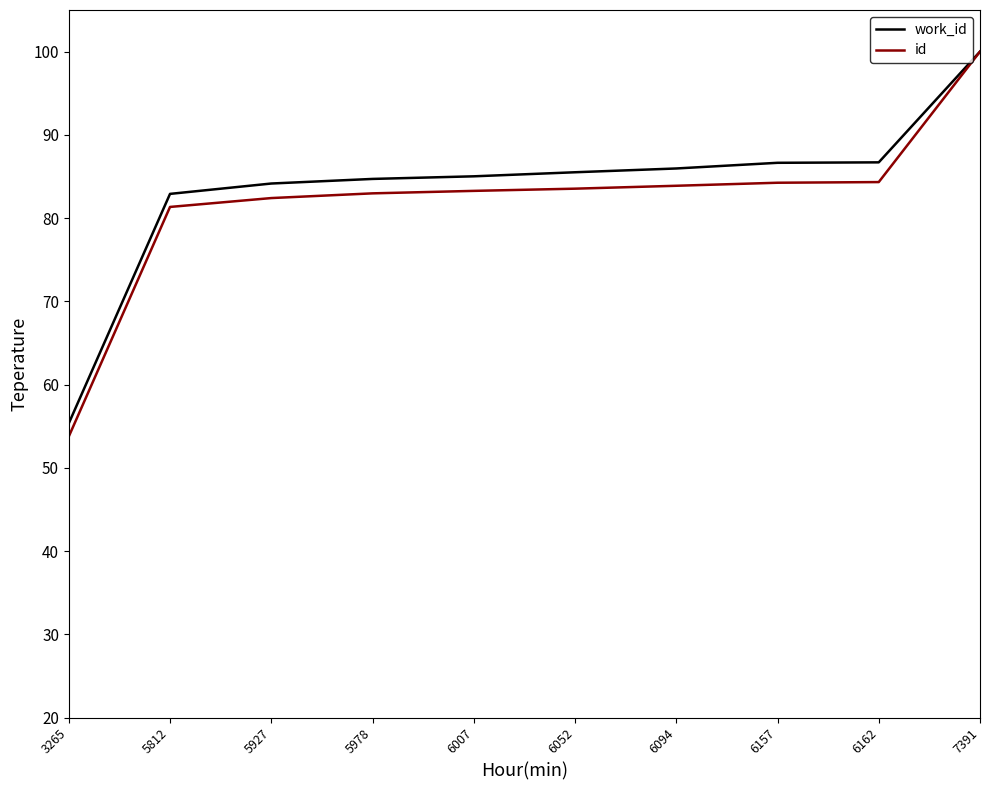

Which category has the highest value in the id series?

7391